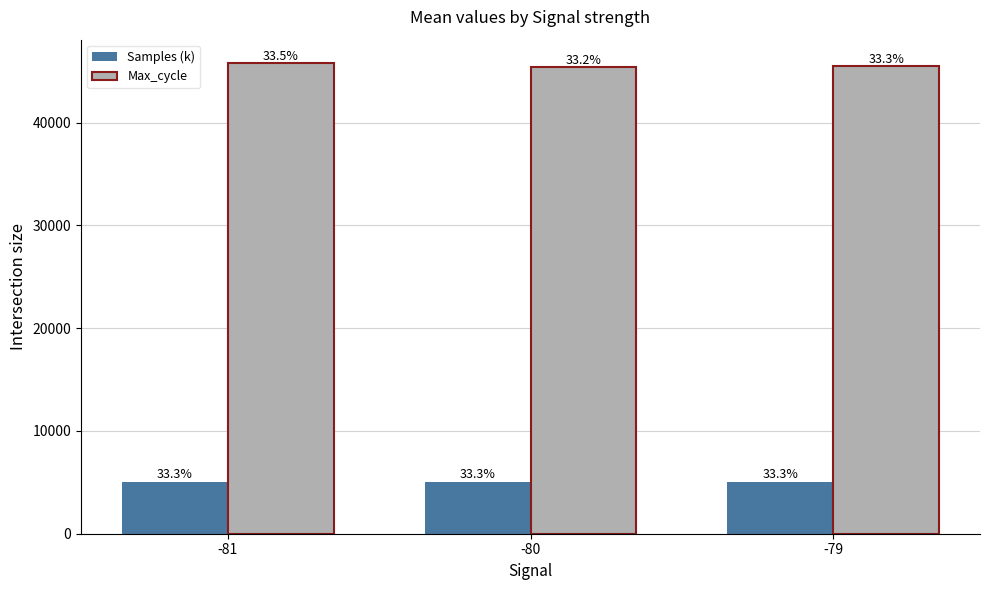

How many groups of bars are there?

3